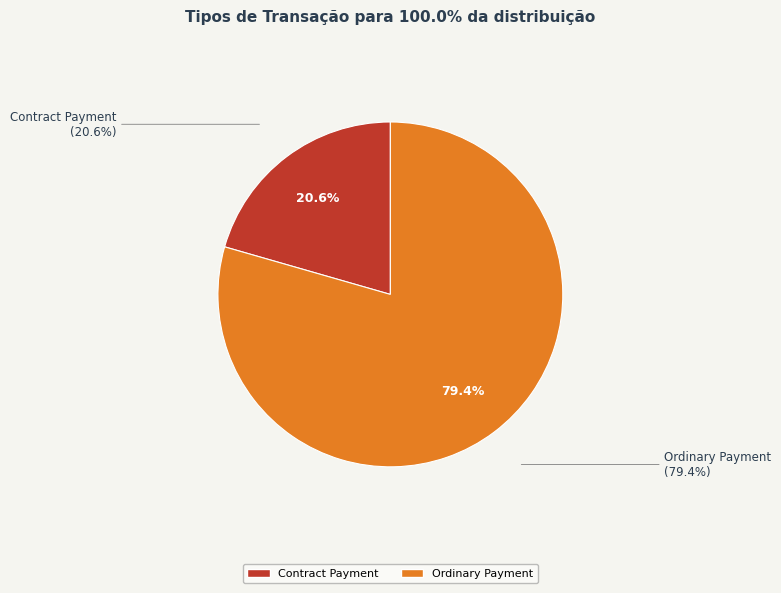

How many segments does this pie chart have?

2